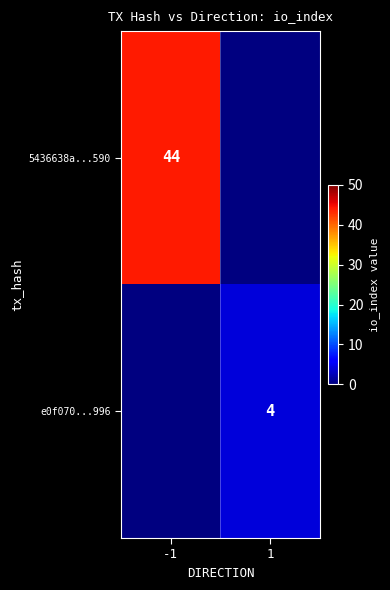

Is it true that 5436638a...590 equals 44 at -1?

True